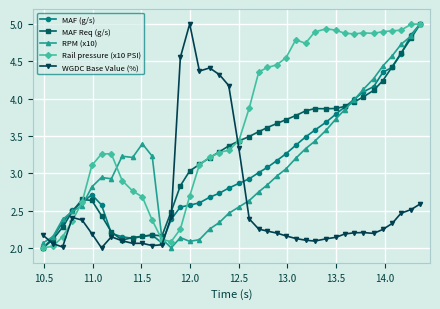

True or false: MAF (g/s) has more than 0 points higher than both neighbors.

True